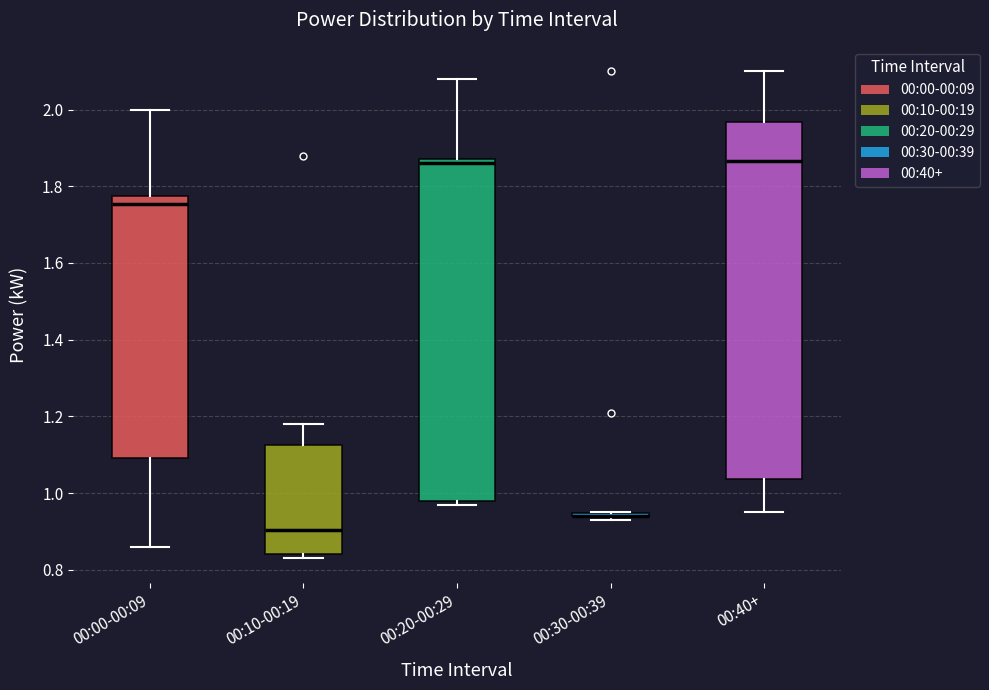

Comparing the boxes themselves (not the whiskers), which one is the tallest?

00:40+